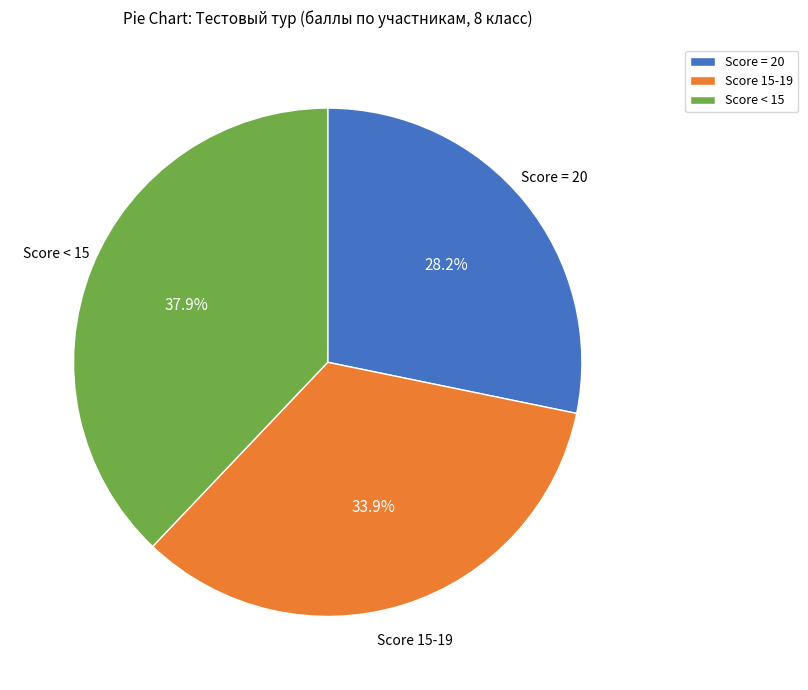

How many slices are in this pie chart?

3